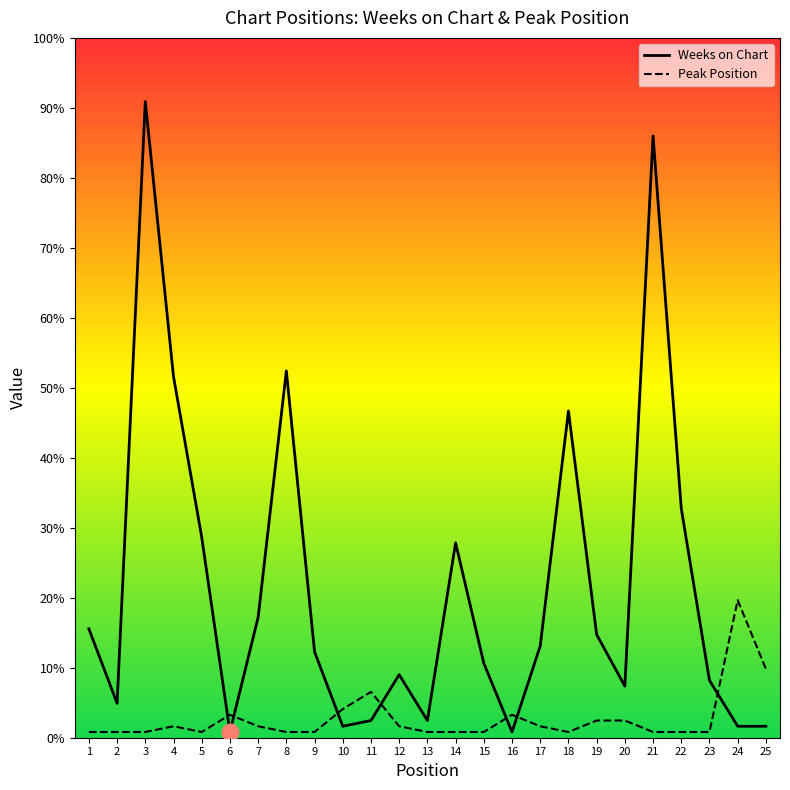

What is the minimum value for Peak Position?

1